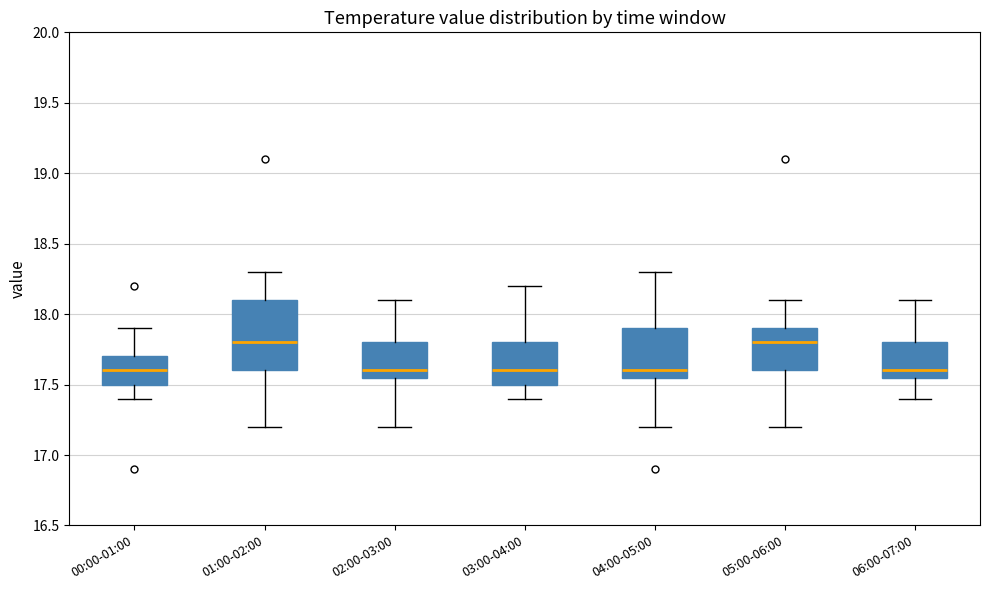

Reading left to right, transcribe this box plot: for each box, give where its median line is, the range the box spans, and where its two whiskers end, as read against the y-axis. The values are not printed on the chart, so give them approximately, as read against the axis.

00:00-01:00: median 17.60, box 17.50 to 17.70, whiskers 17.40 to 17.90
01:00-02:00: median 17.80, box 17.60 to 18.10, whiskers 17.20 to 18.30
02:00-03:00: median 17.60, box 17.55 to 17.80, whiskers 17.20 to 18.10
03:00-04:00: median 17.60, box 17.50 to 17.80, whiskers 17.40 to 18.20
04:00-05:00: median 17.60, box 17.55 to 17.90, whiskers 17.20 to 18.30
05:00-06:00: median 17.80, box 17.60 to 17.90, whiskers 17.20 to 18.10
06:00-07:00: median 17.60, box 17.55 to 17.80, whiskers 17.40 to 18.10